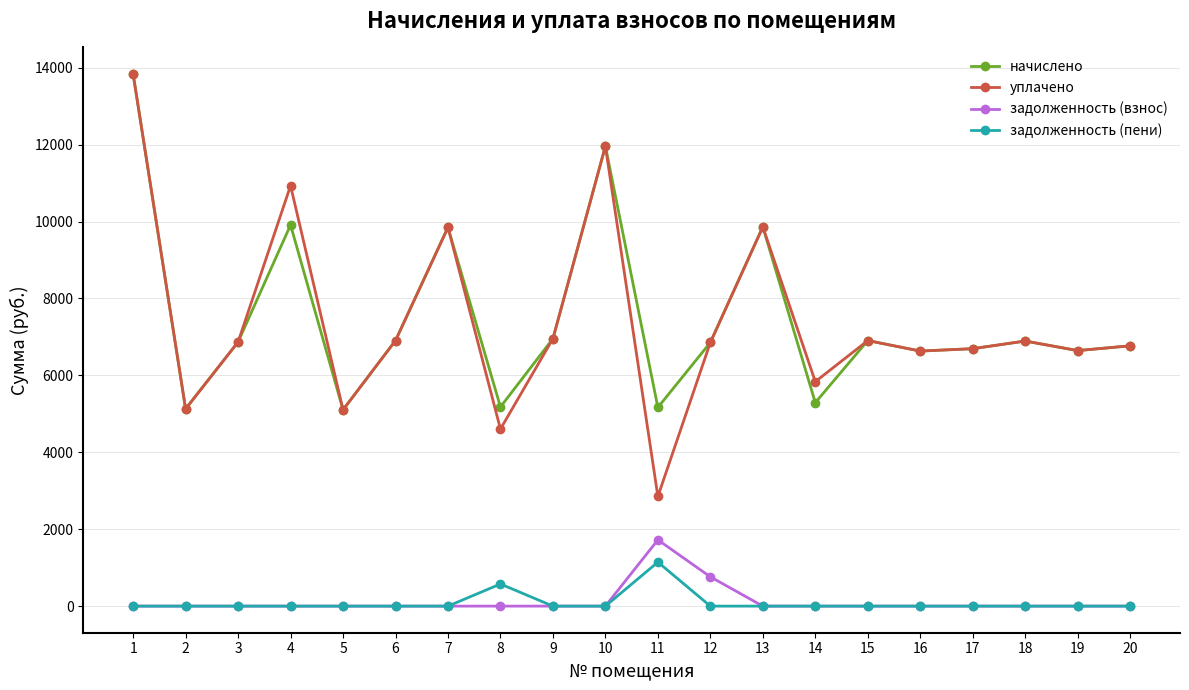

In начислено, how many points are higher than both neighbors (excluding endpoints)?

6